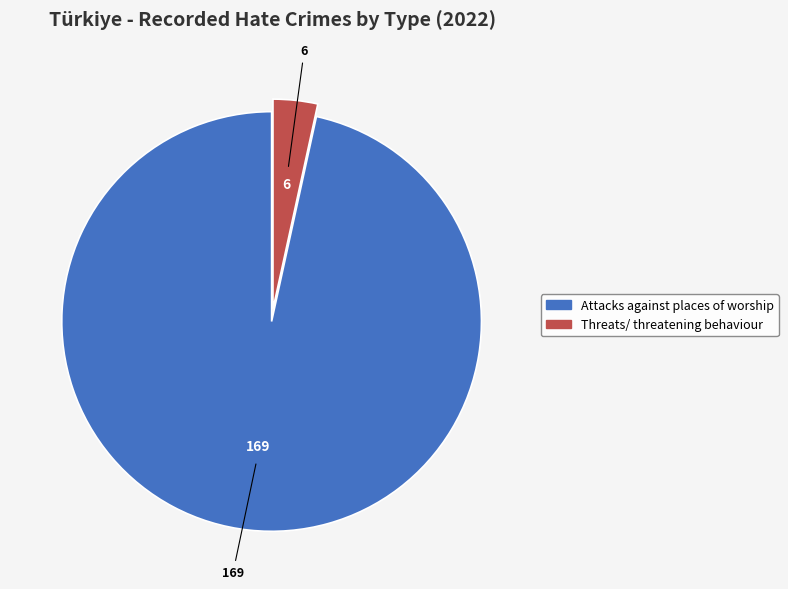

Between Attacks against places of worship and Threats/ threatening behaviour, which is larger?

Attacks against places of worship